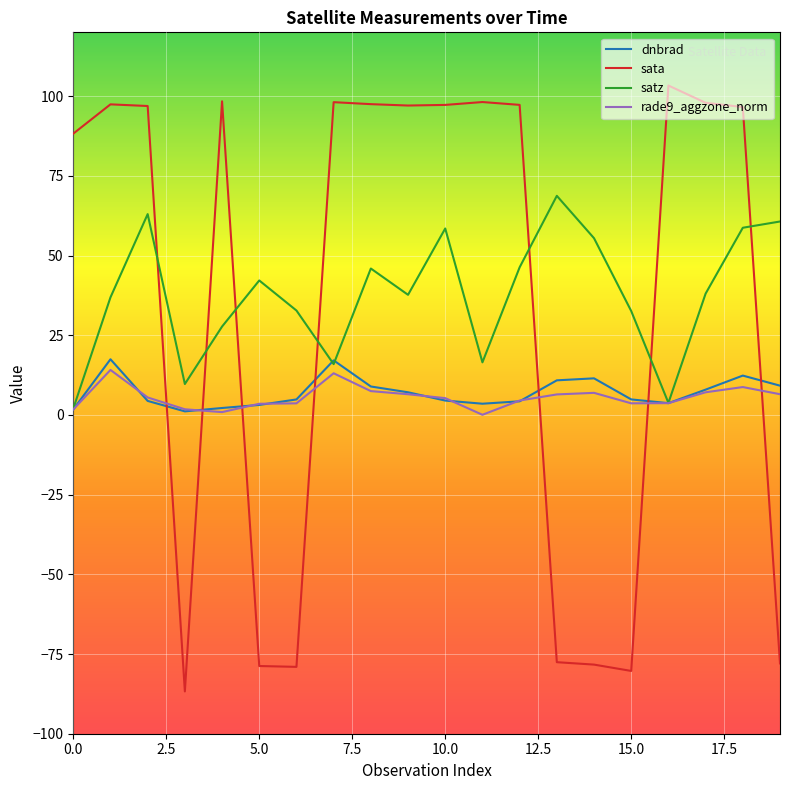

Which series ends up on top after the final intersection of rade9_aggzone_norm and sata?

rade9_aggzone_norm